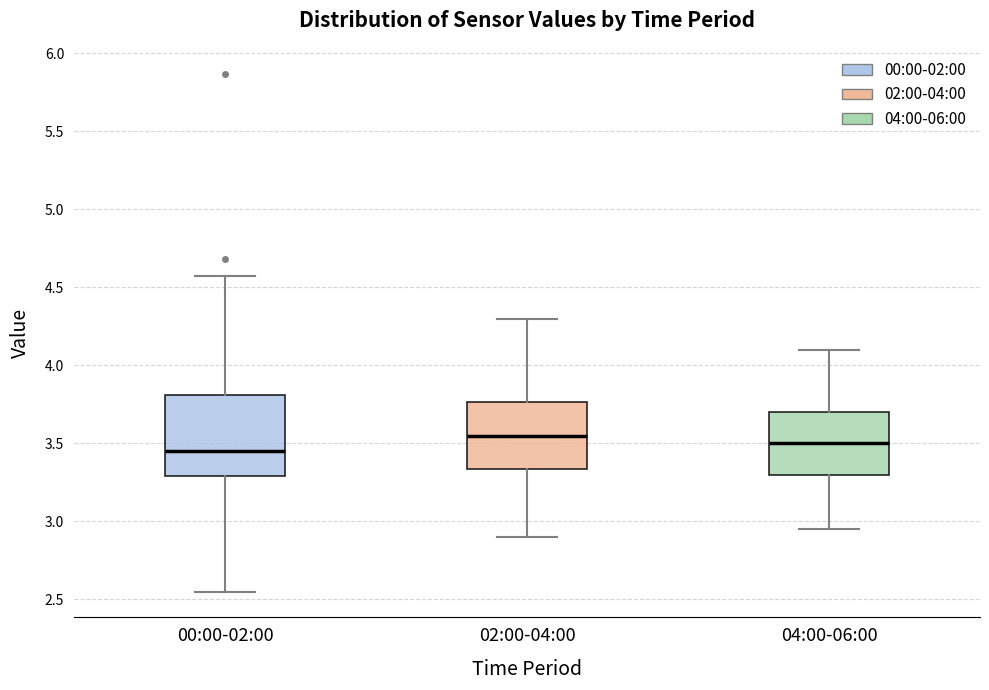

Comparing the boxes themselves (not the whiskers), which one is the tallest?

00:00-02:00